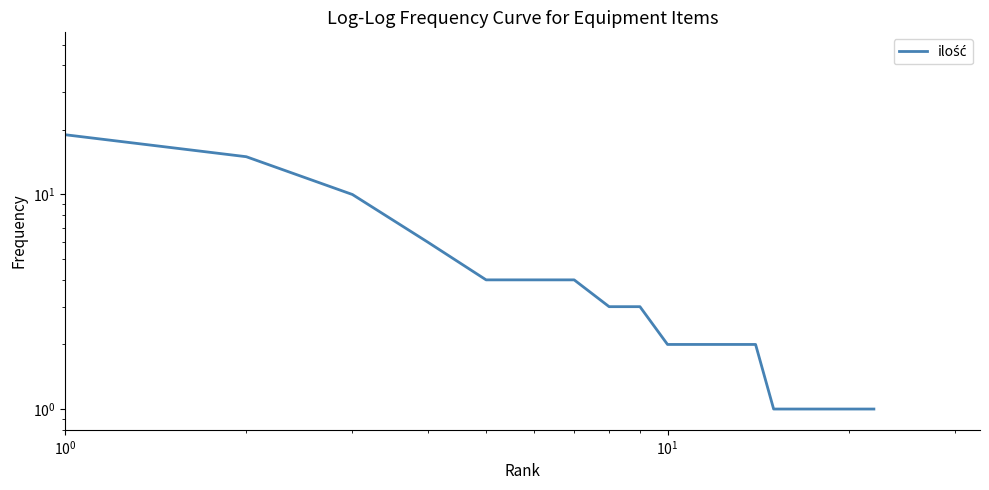

Reading left to right, transcribe all the data shown in this chart.

19	15	10	6	4	4	4	3	3	2	2	2	2	2	1	1	1	1	1	1	1	1